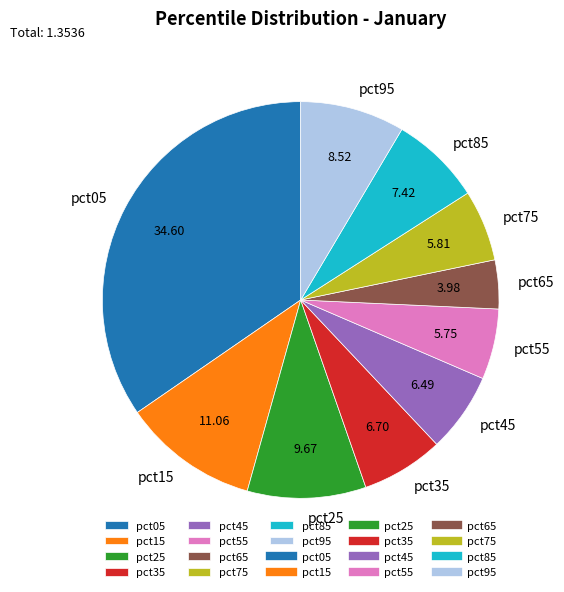

Combined, do pct75 and pct35 account for over 50%?

No